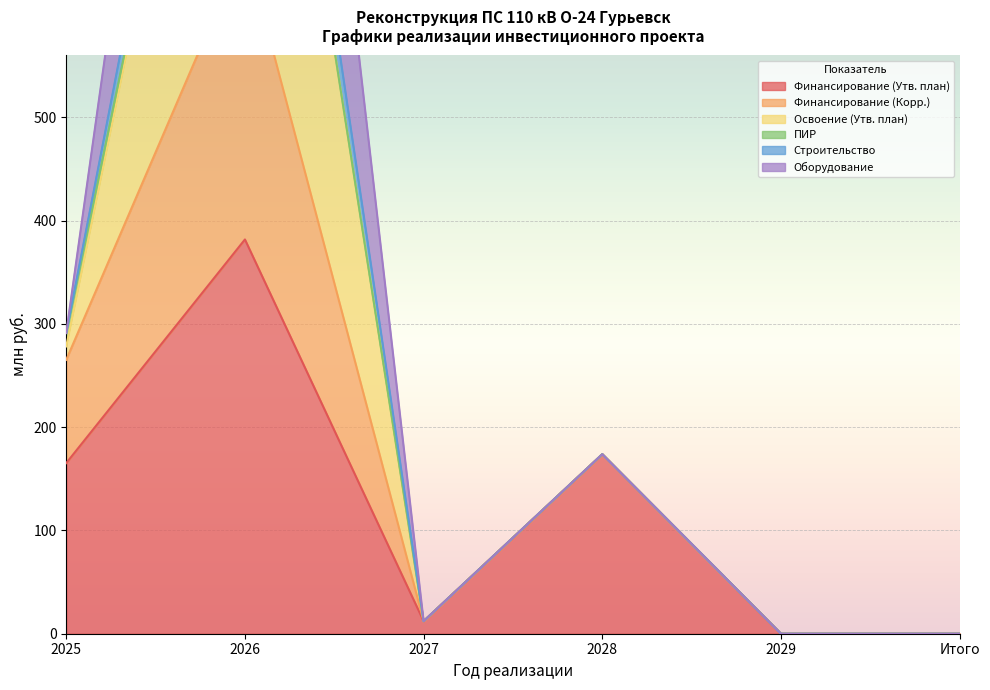

True or false: Финансирование (Утв. план) has more than 2 interior local peaks.

False